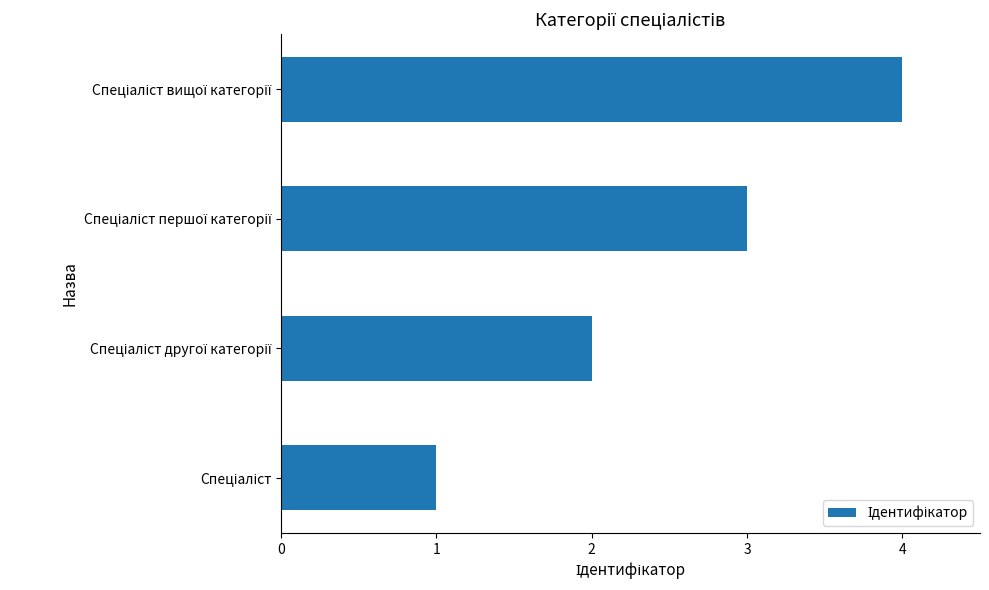

What is the difference between the maximum and minimum values?

3